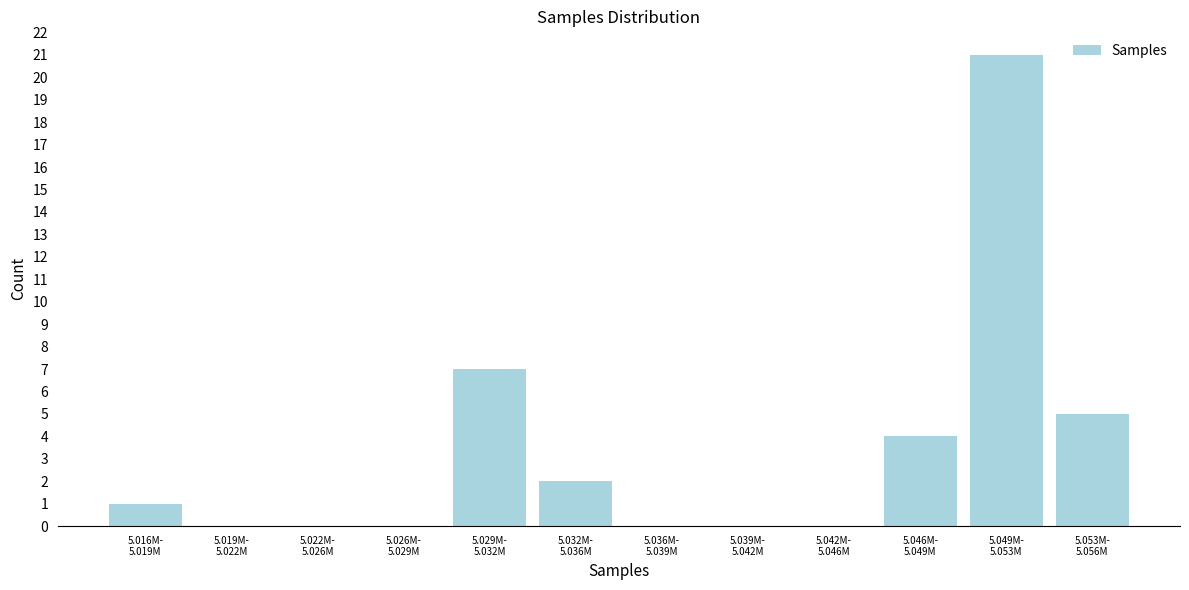

What is the sum of all values?

40